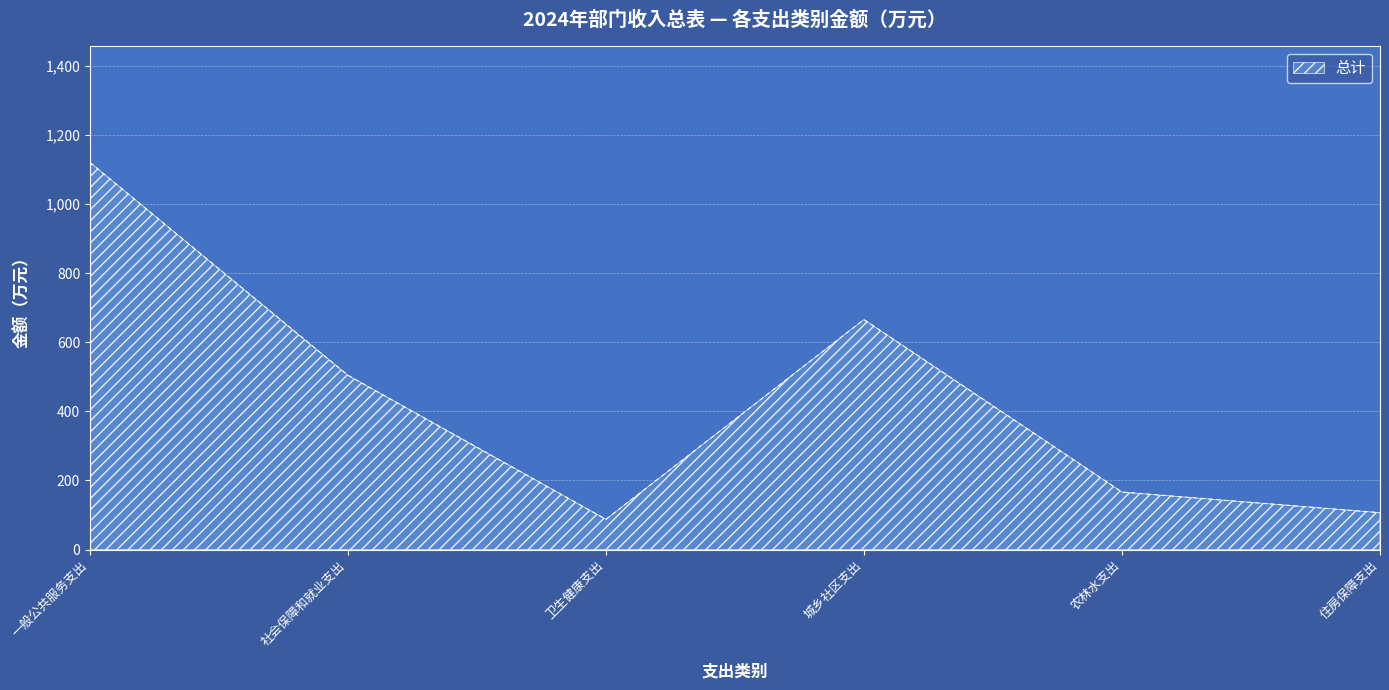

At which category does the data reach its first local peak?

城乡社区支出